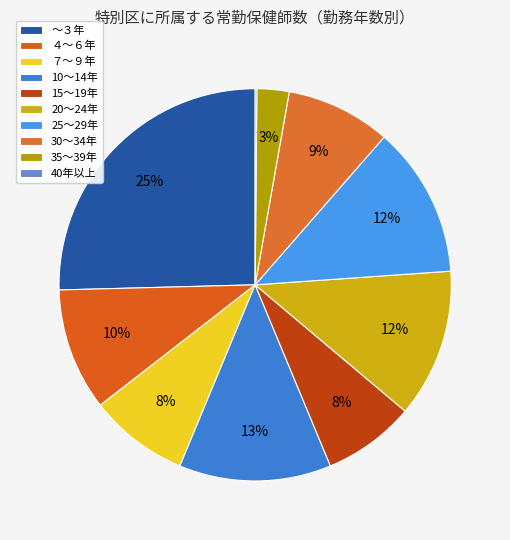

How many segments does this pie chart have?

10